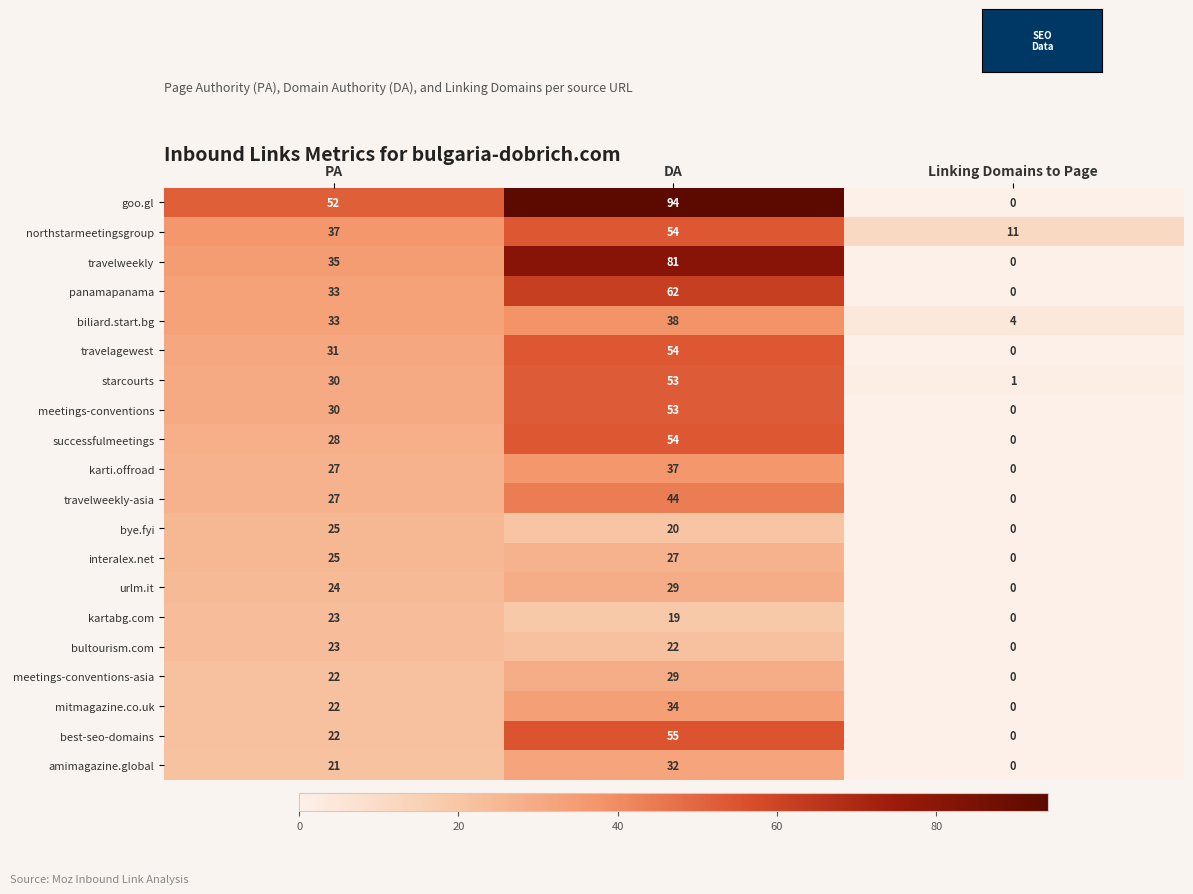

How many data points in meetings-conventions-asia are less than 22?

1